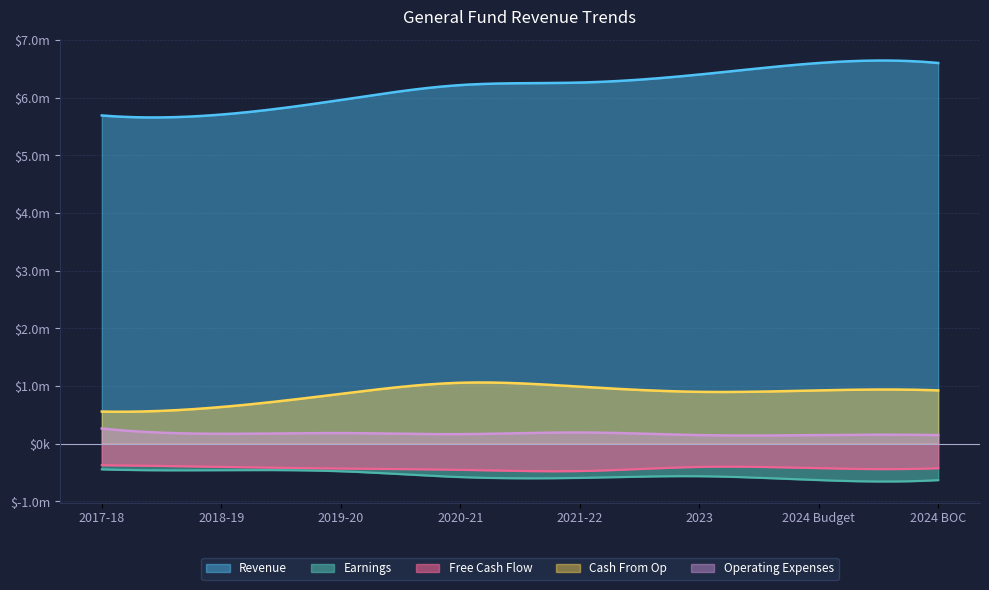

Which series has the largest total across all categories?

Revenue